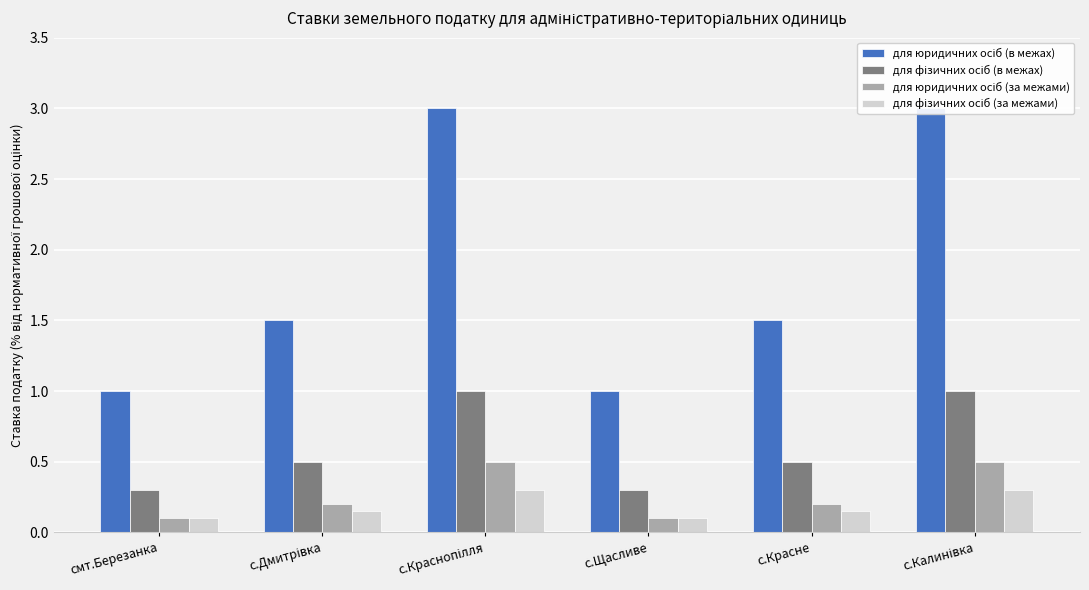

What is the difference between the maximum and second lowest values in the для фізичних осіб (за межами) series?

0.2